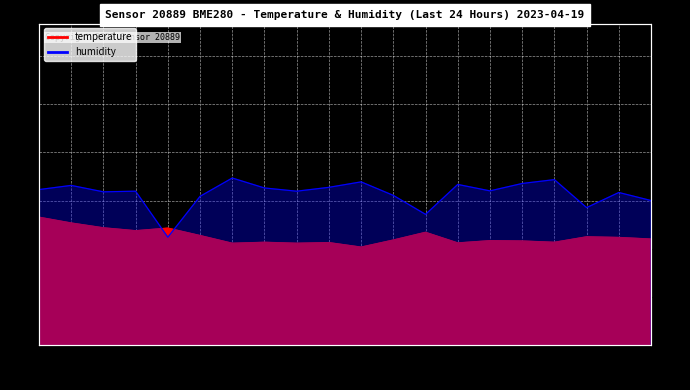

List the series in order of their peak value, highest first.

humidity, temperature